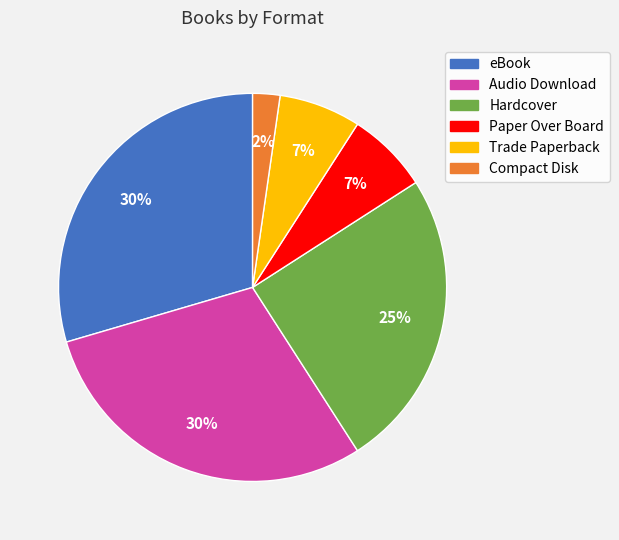

How many segments does this pie chart have?

6